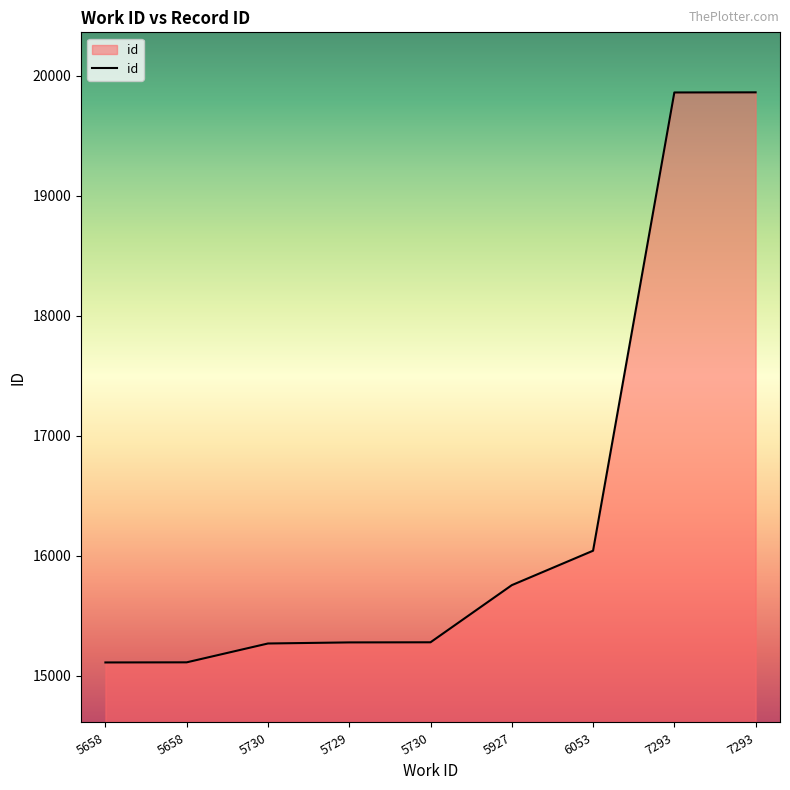

What is the maximum value shown in the chart?

19862